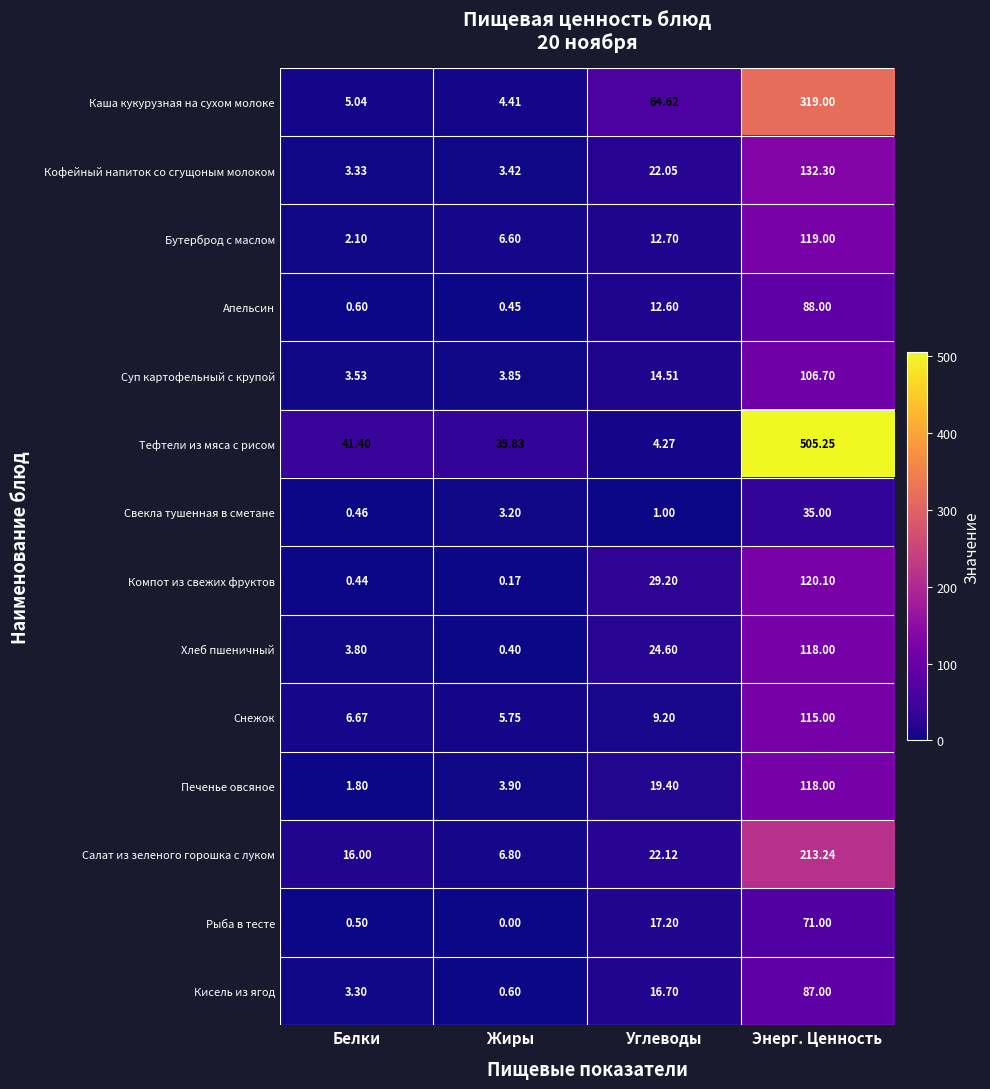

What is the difference between the highest and lowest values at Углеводы?

63.6